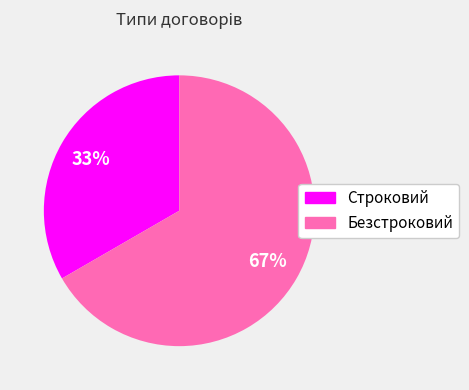

Is the sum of Безстроковий and Строковий greater than half?

Yes